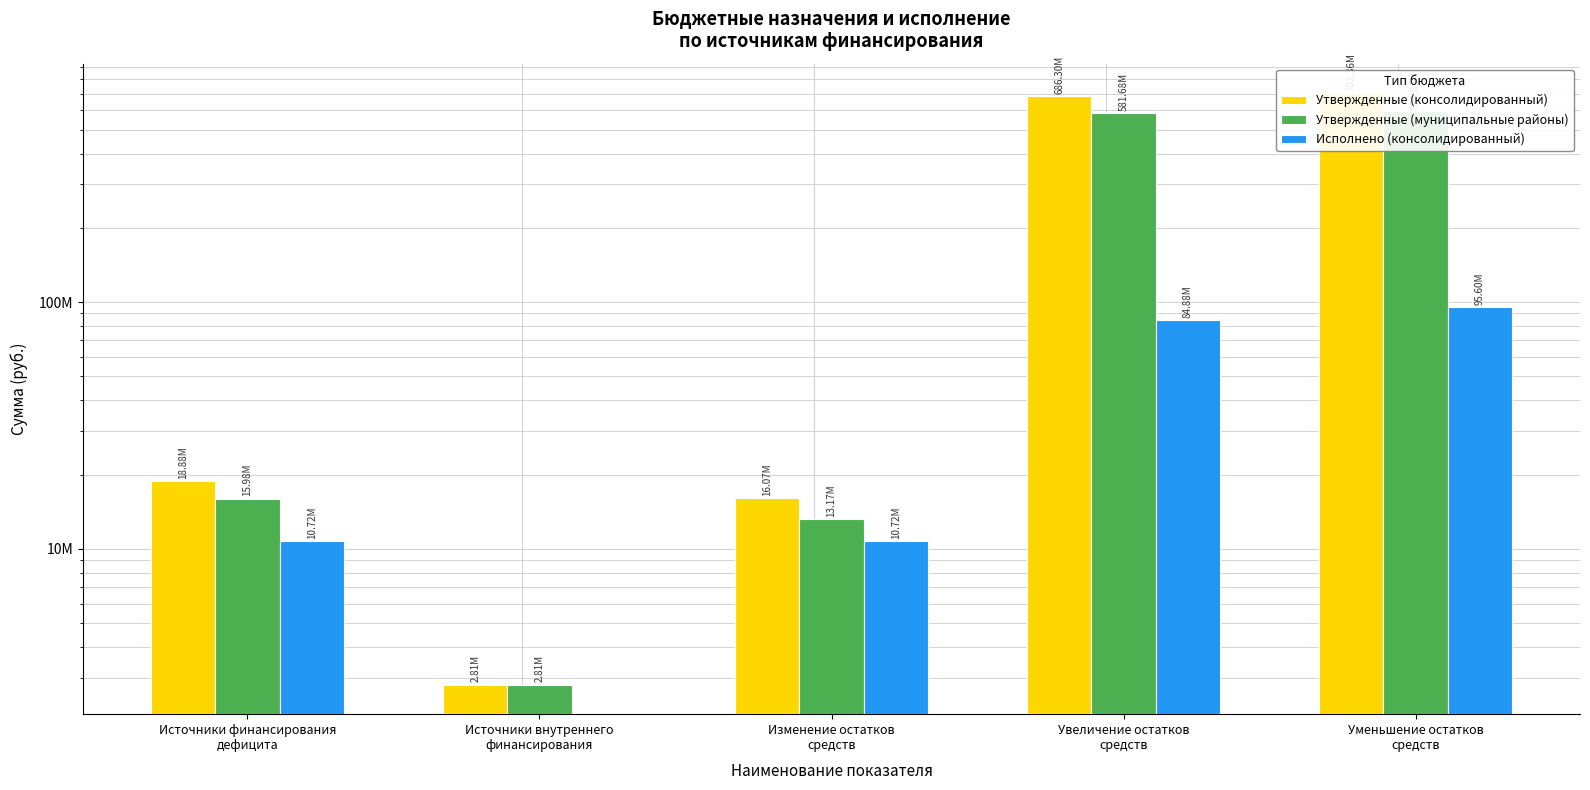

What is the sum of the Утвержденные (консолидированный) values at Уменьшение остатков
средств and Источники внутреннего
финансирования?

705176507.3